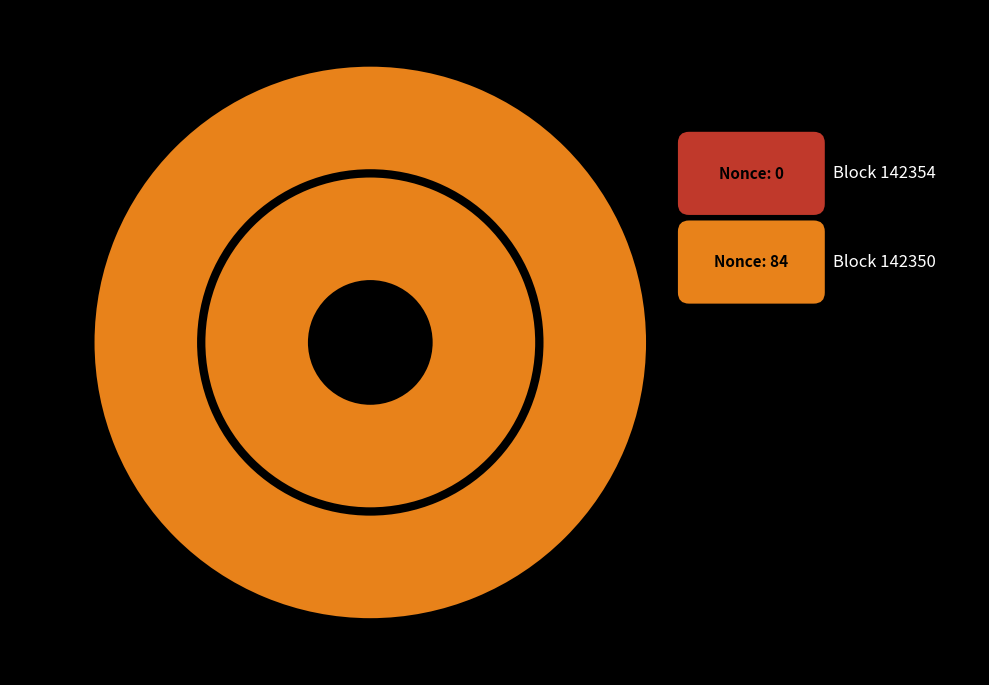

Between 142350 and 142354, which is larger?

142350